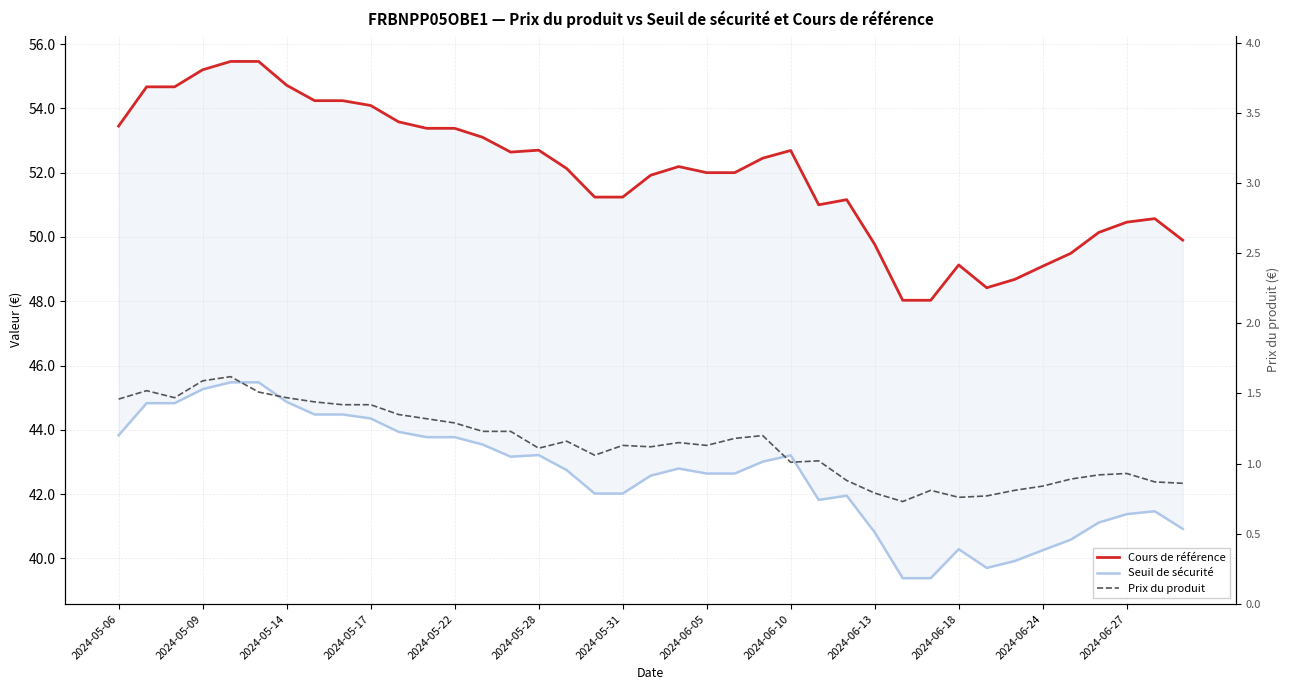

What is the value of the Prix du produit point at the 14th from the left?

1.2